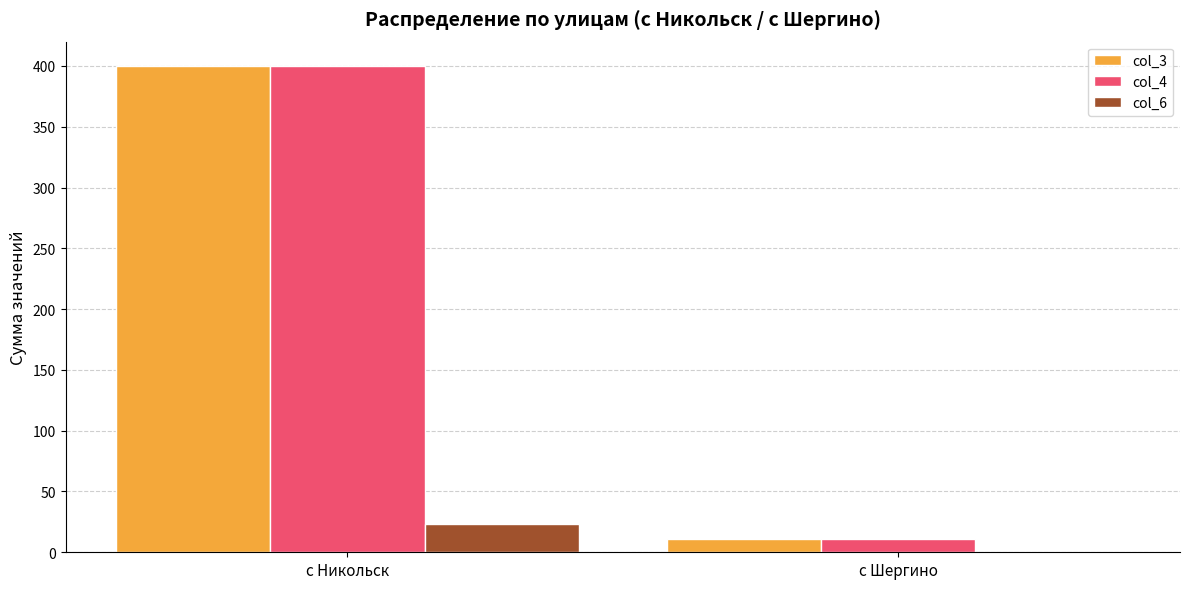

Is it true that col_4 equals 541 at с Никольск?

False